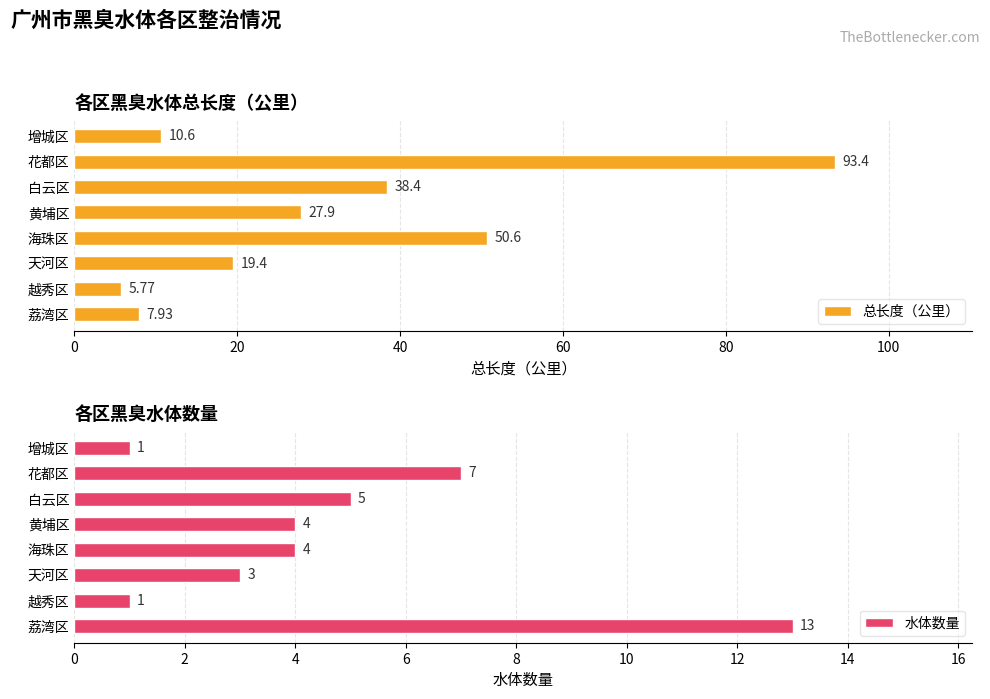

How many values in the 总长度（公里） series are below 27?

4